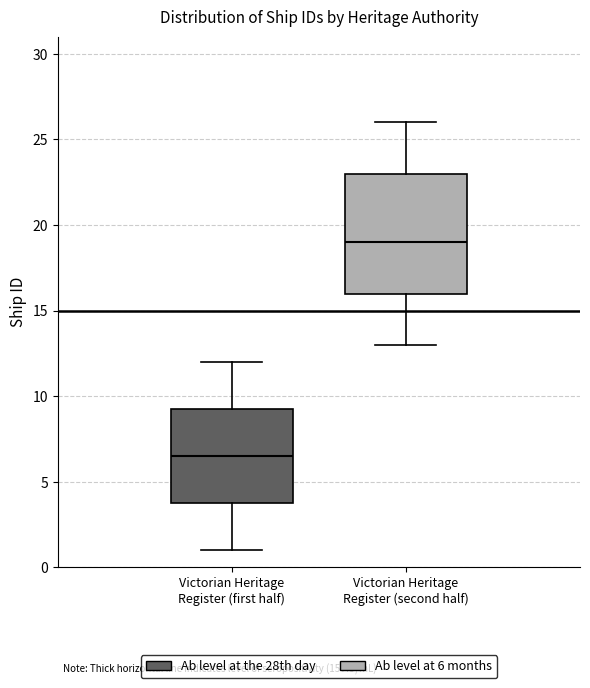

Comparing the boxes themselves (not the whiskers), which one is the tallest?

Victorian Heritage Register (second half)